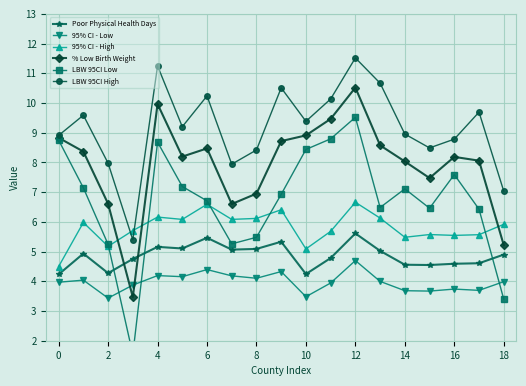

List the series in order of their peak value, lowest first.

95% CI - Low, Poor Physical Health Days, 95% CI - High, LBW 95CI Low, % Low Birth Weight, LBW 95CI High